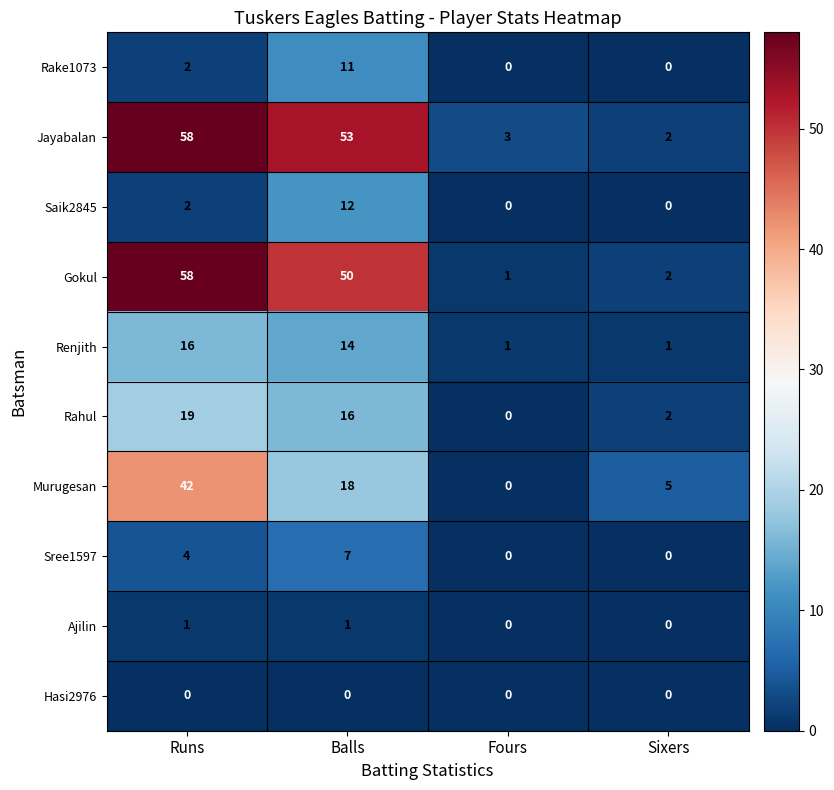

Rank the categories by Murugesan value from highest to lowest.

Runs, Balls, Sixers, Fours